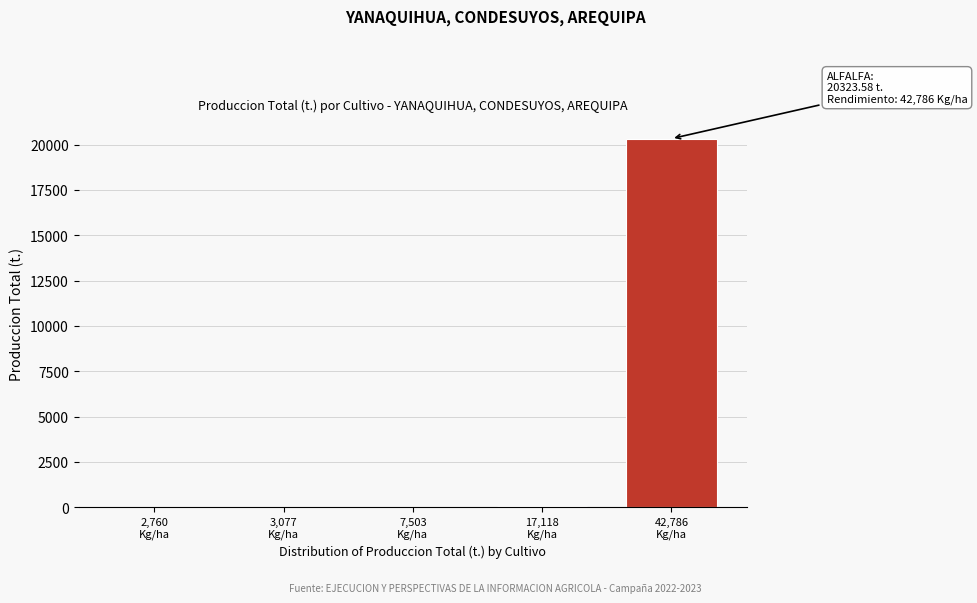

What is the maximum value shown in the chart?

20323.6